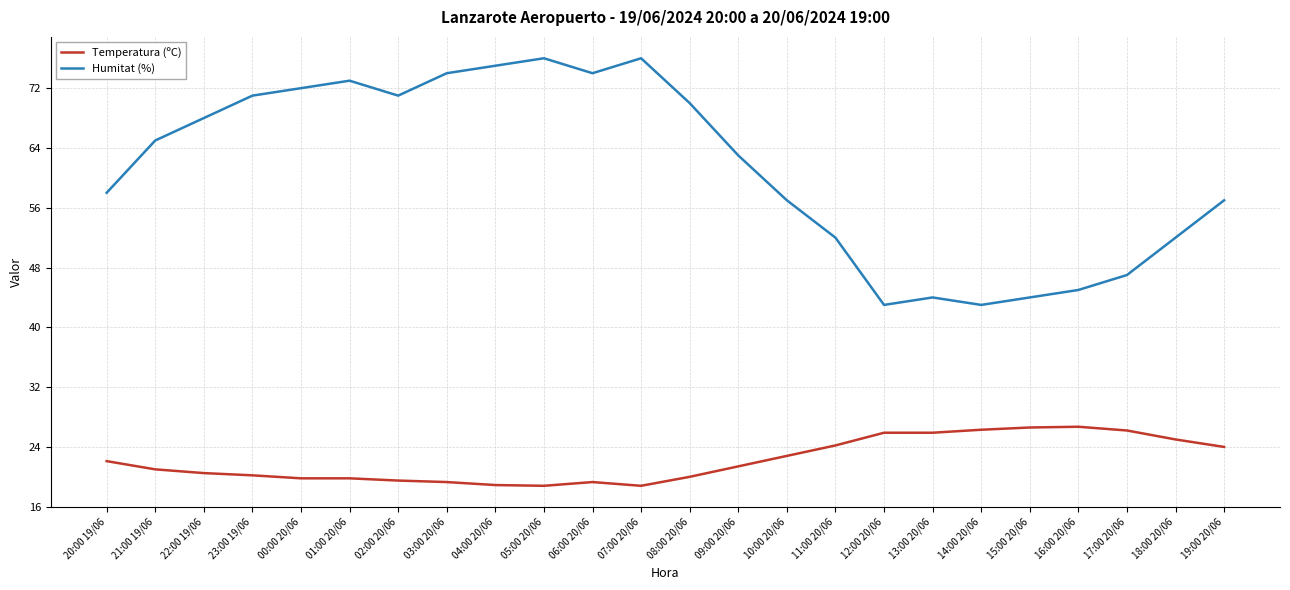

True or false: Temperatura (ºC) and Humitat (%) cross at least once.

False